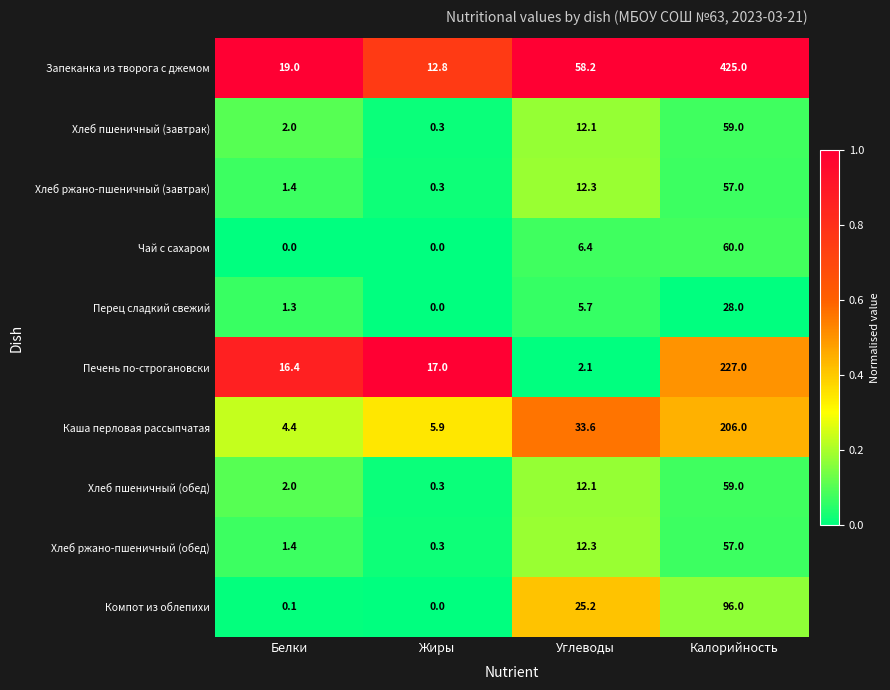

At how many categories does at least one series exceed 0?

4